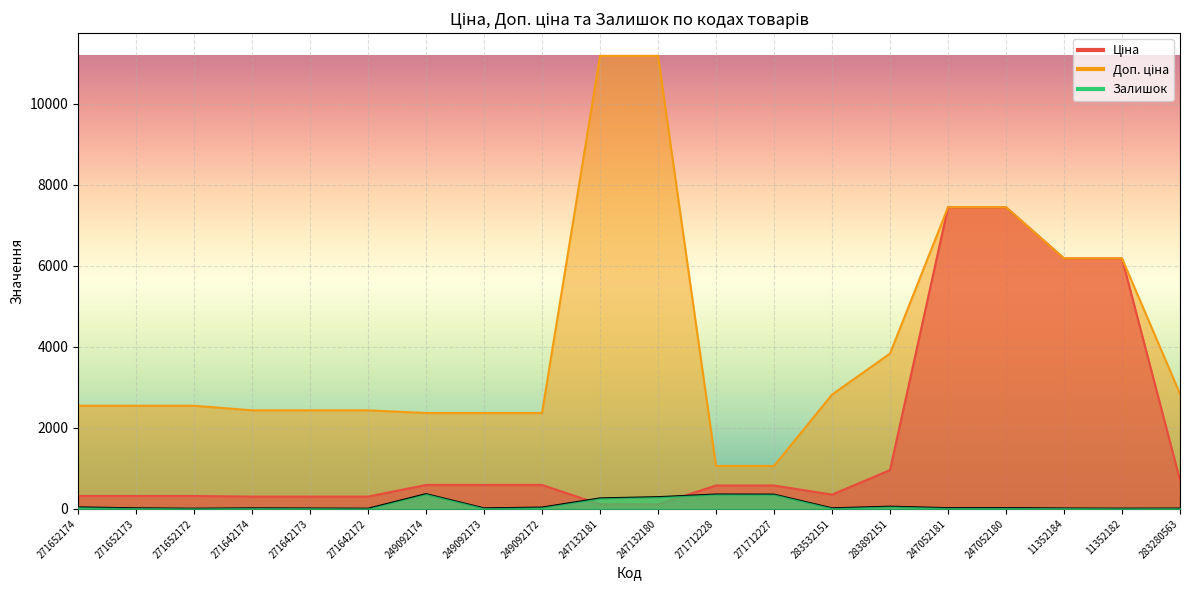

What are all the series names shown in the legend?

Ціна, Доп. ціна, Залишок